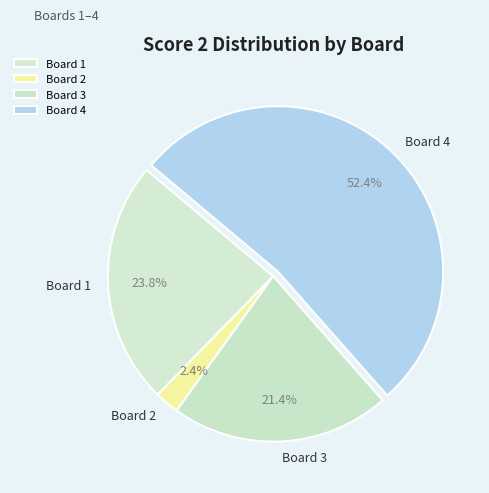

Which has a higher value, Board 3 or Board 4?

Board 4